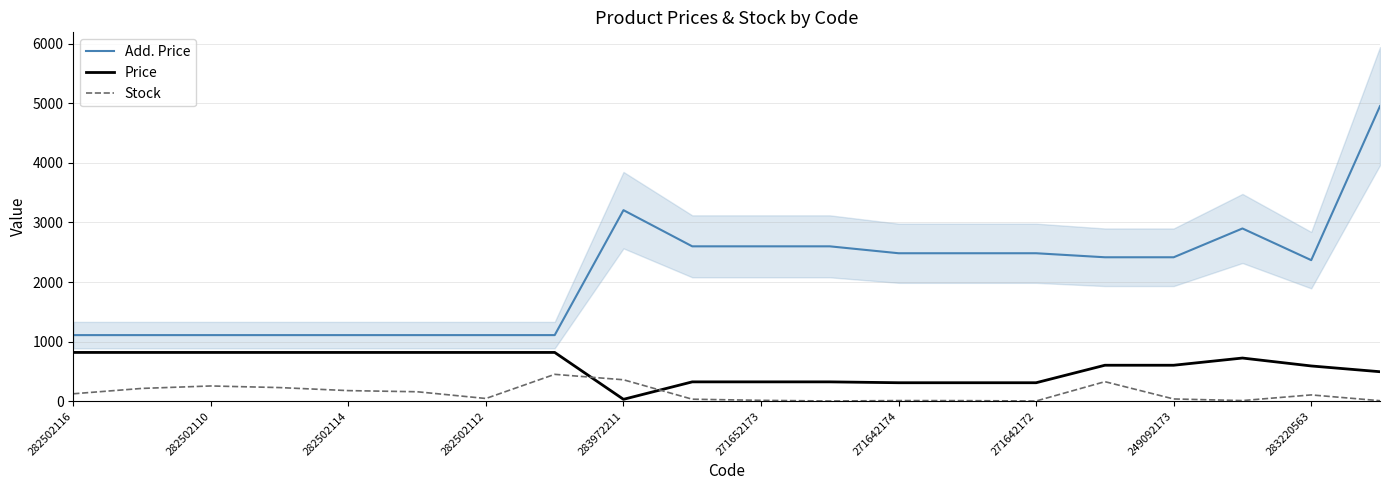

What is the lowest value of the Add. Price series?

1109.2